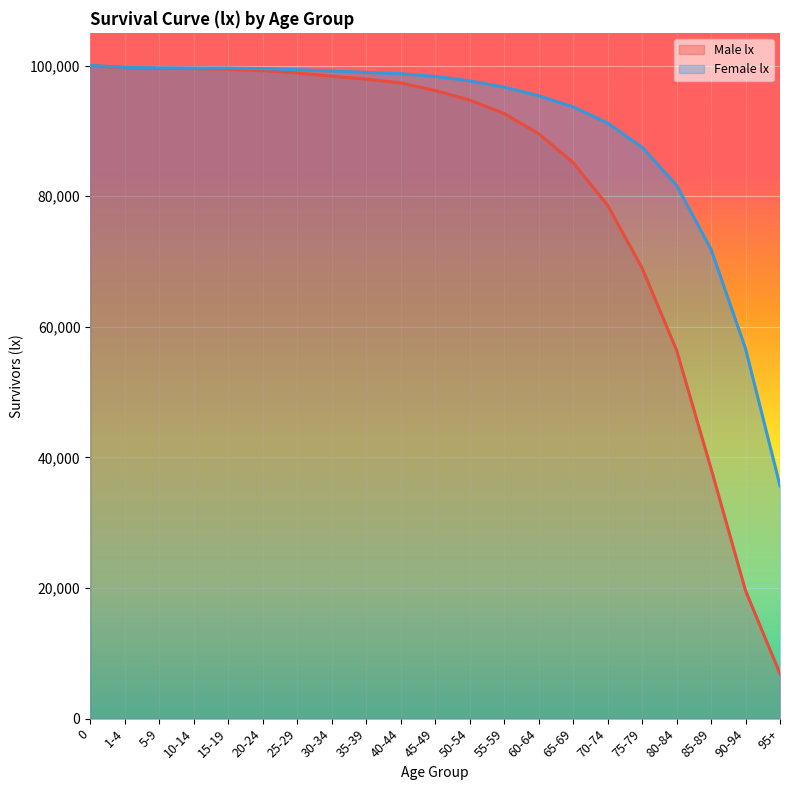

At 60-64, list the series in order from smallest to largest.

Male lx, Female lx